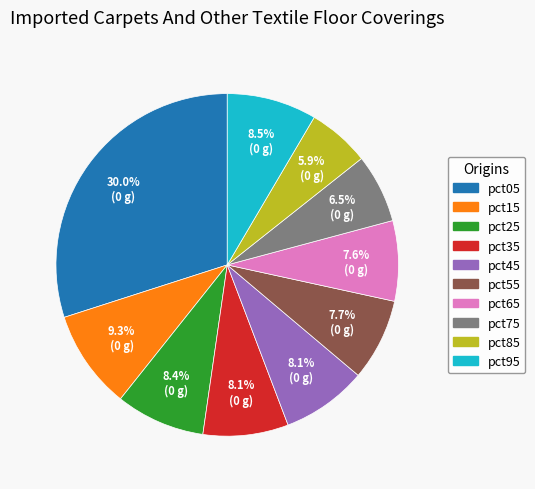

Is the sum of pct05 and pct15 greater than half?

No